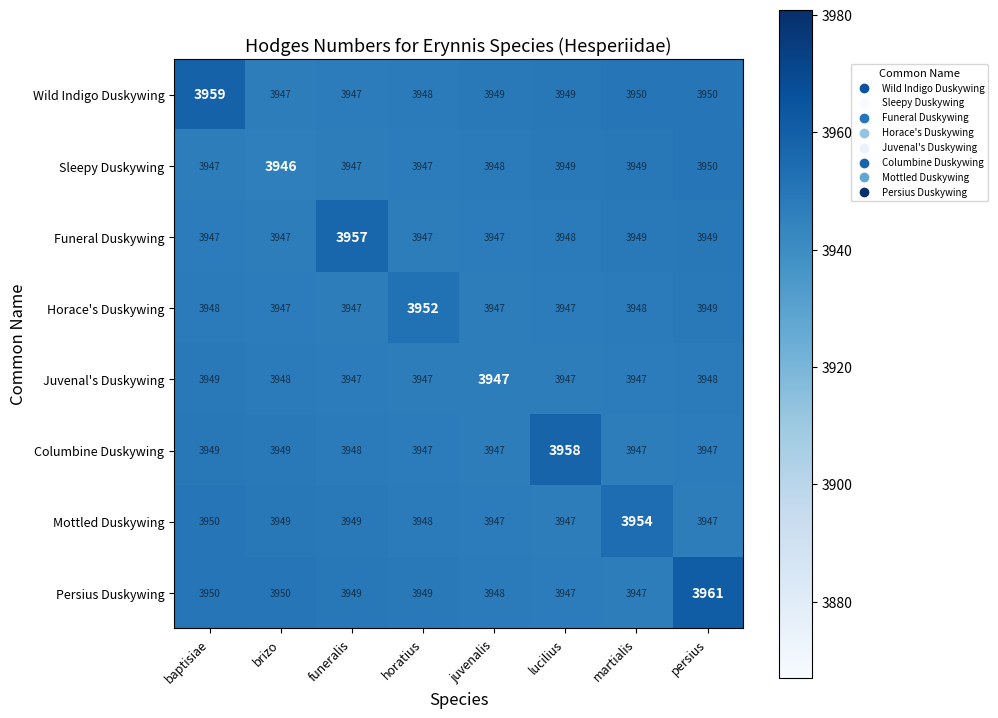

How many distinct data groups are displayed?

8